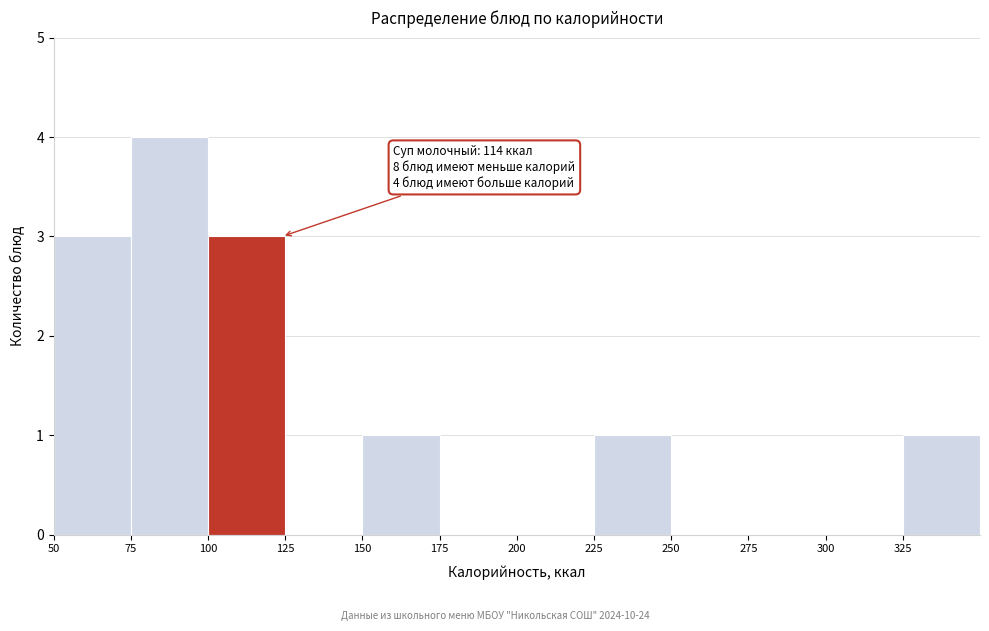

Which range on the x-axis has the tallest bar?

75 to 100